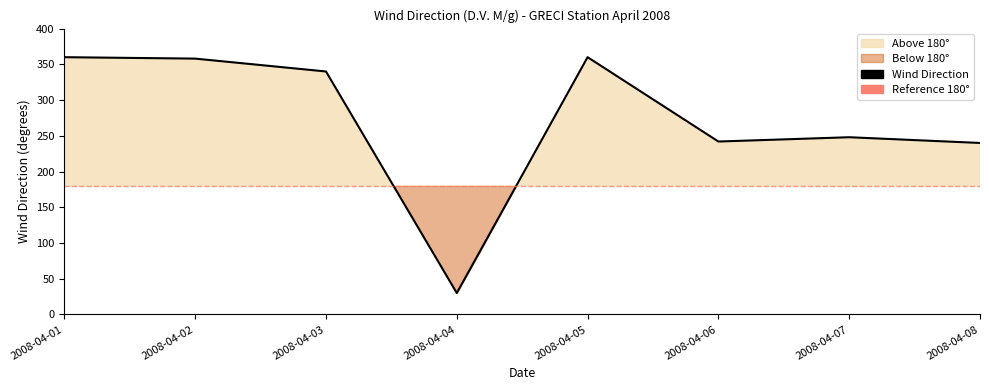

What is the value of the 6th point from the left?

242